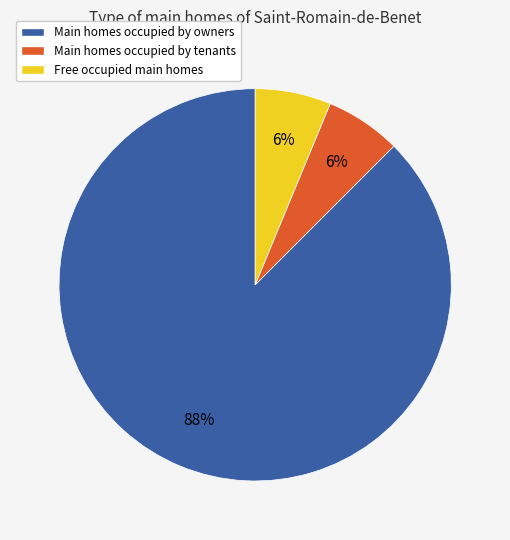

Count the number of slices in the pie.

3